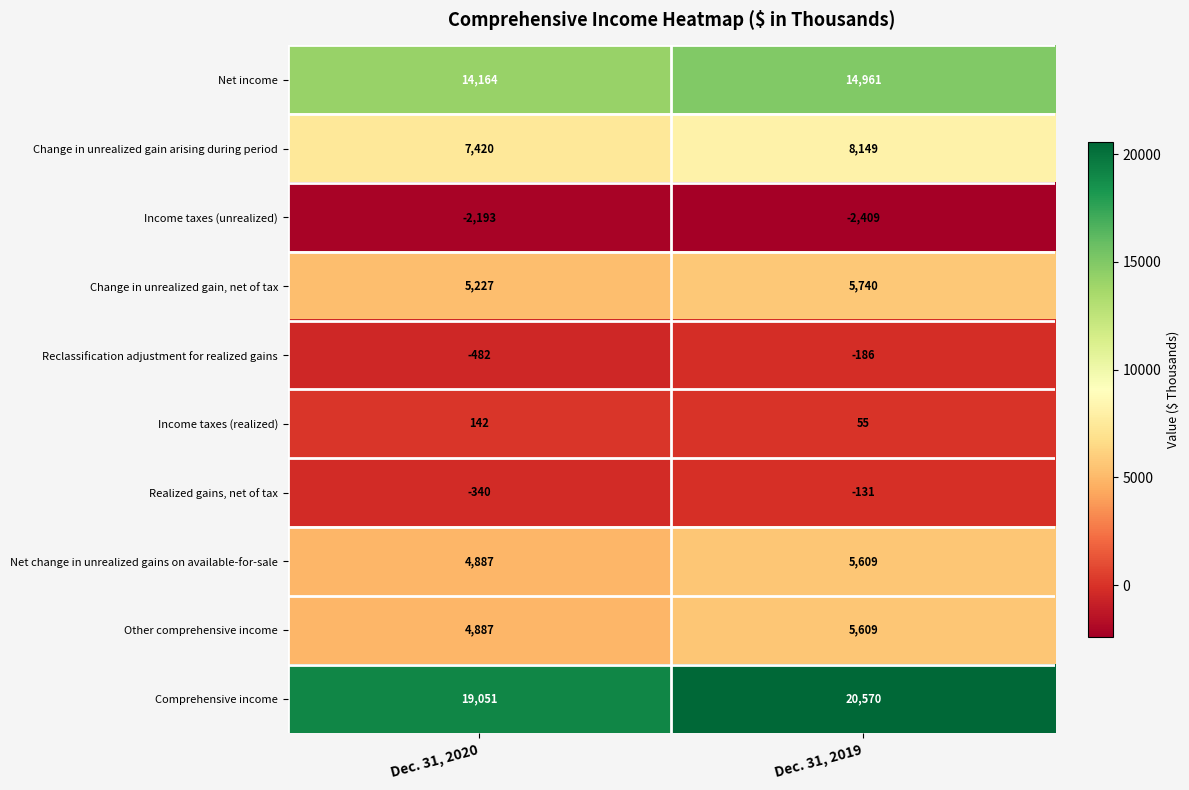

How many data points does each series have?

2